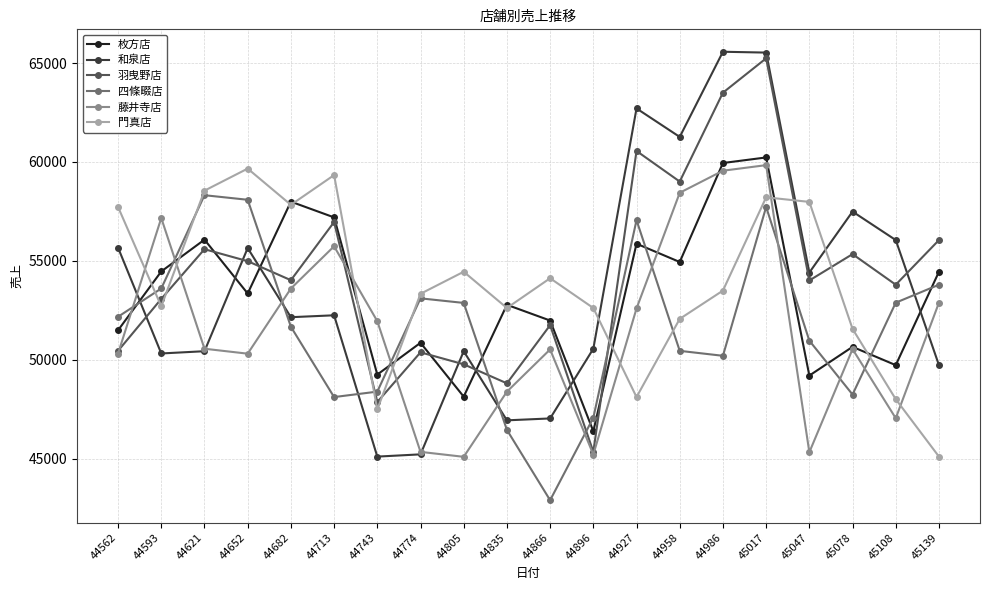

What is the difference between the highest and lowest values at 44805?

9349